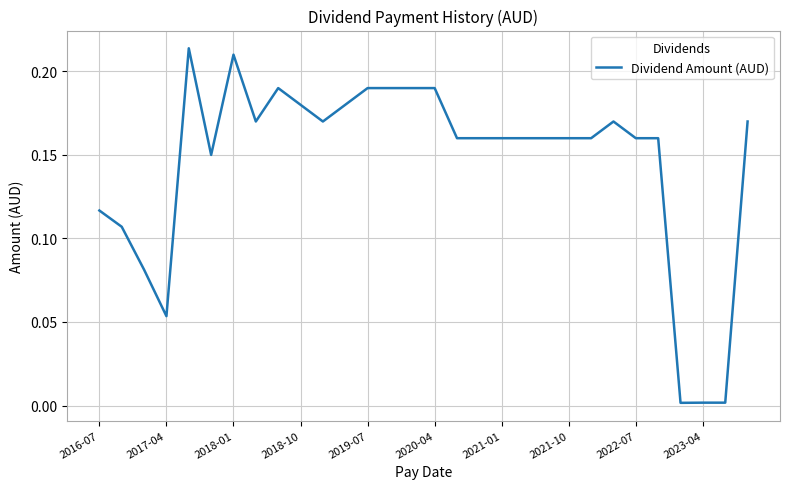

Is it true that the value at 2020-04 is 0.3?

False